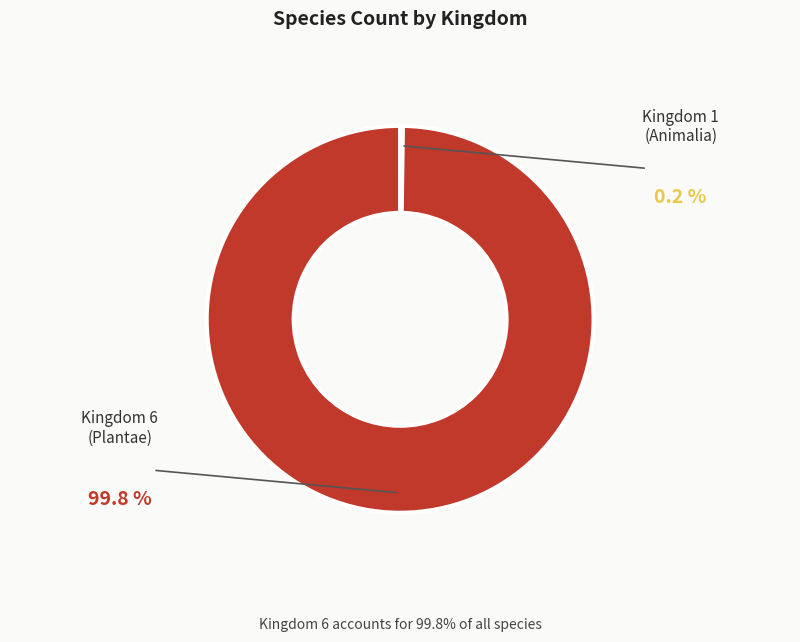

What is the majority slice?

Kingdom 6